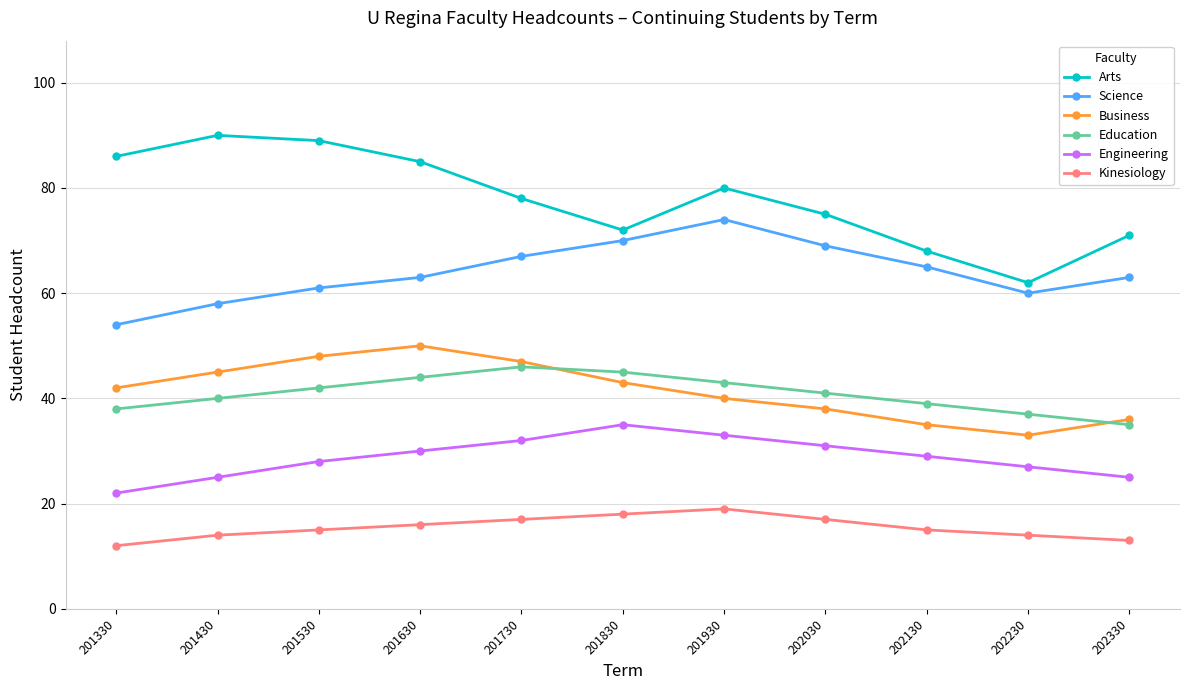

What is the value of the Science point at the 8th from the left?

69